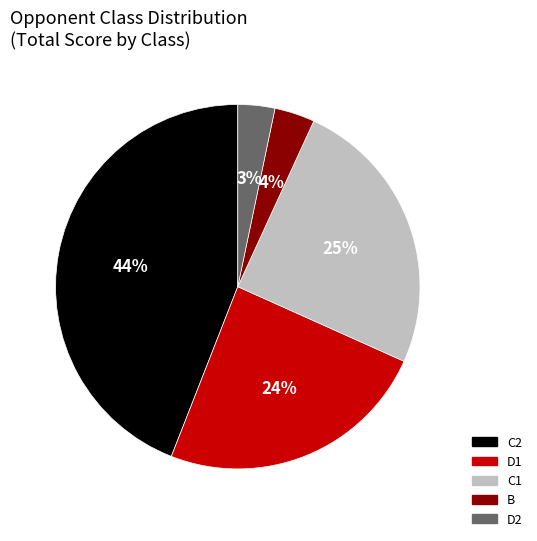

How many slices are in this pie chart?

5